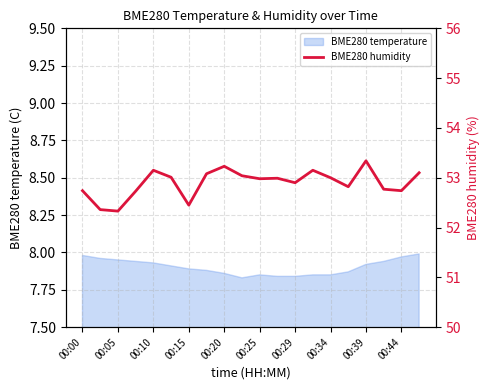

What is the sum of all values?

1057.9